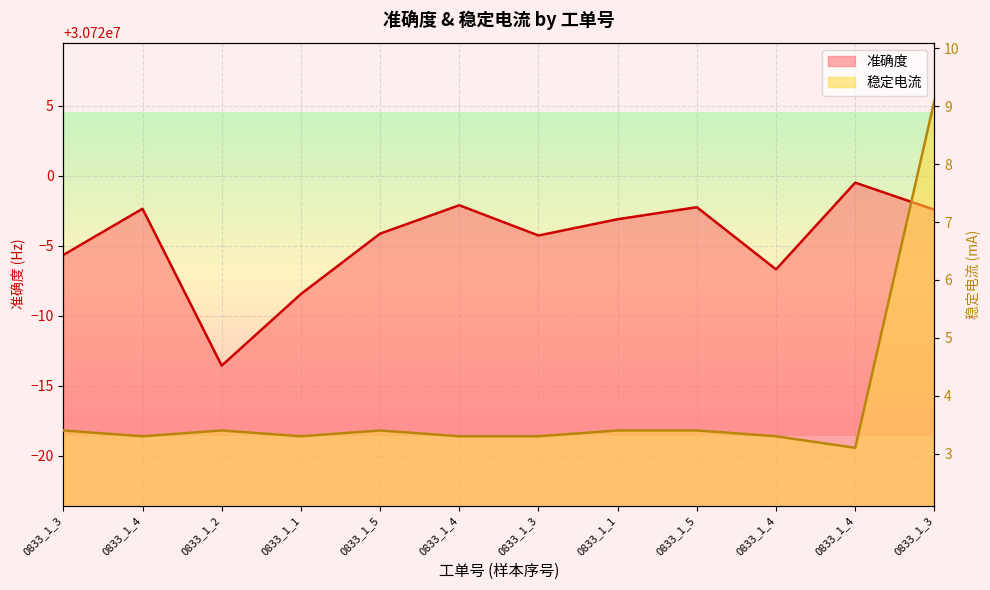

How many lines are shown in the chart?

2